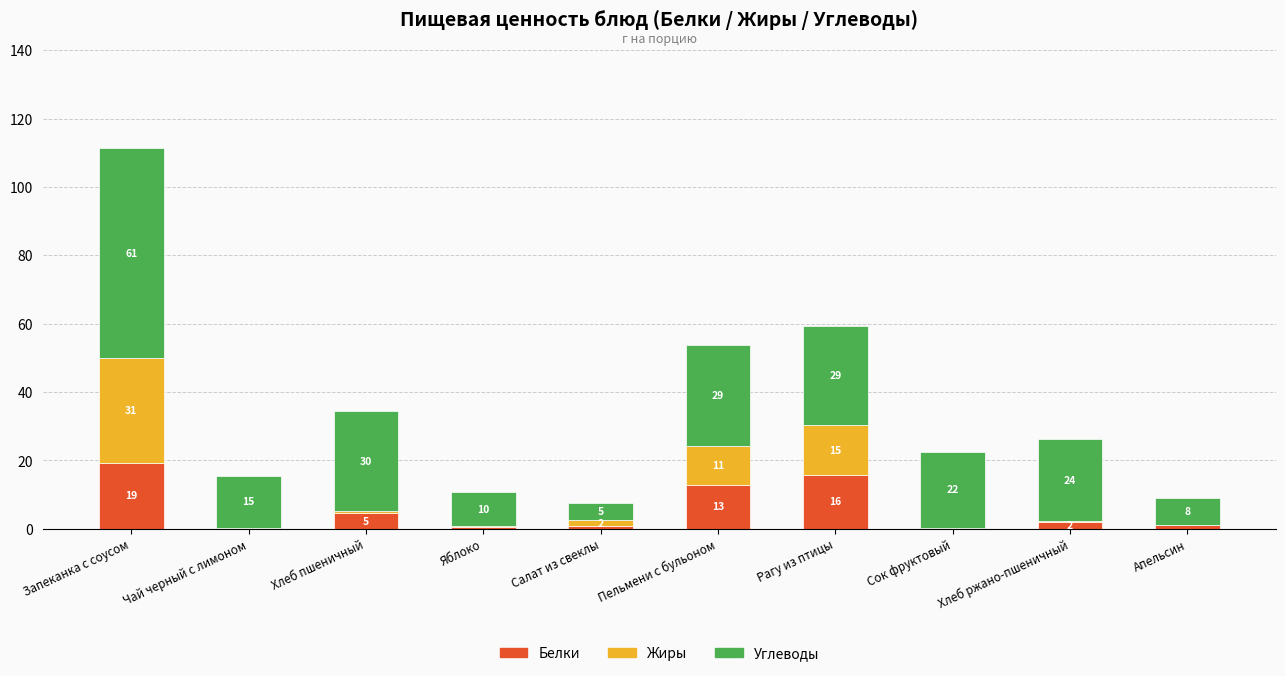

True or false: Жиры has a value of 0.5 at Хлеб пшеничный.

True